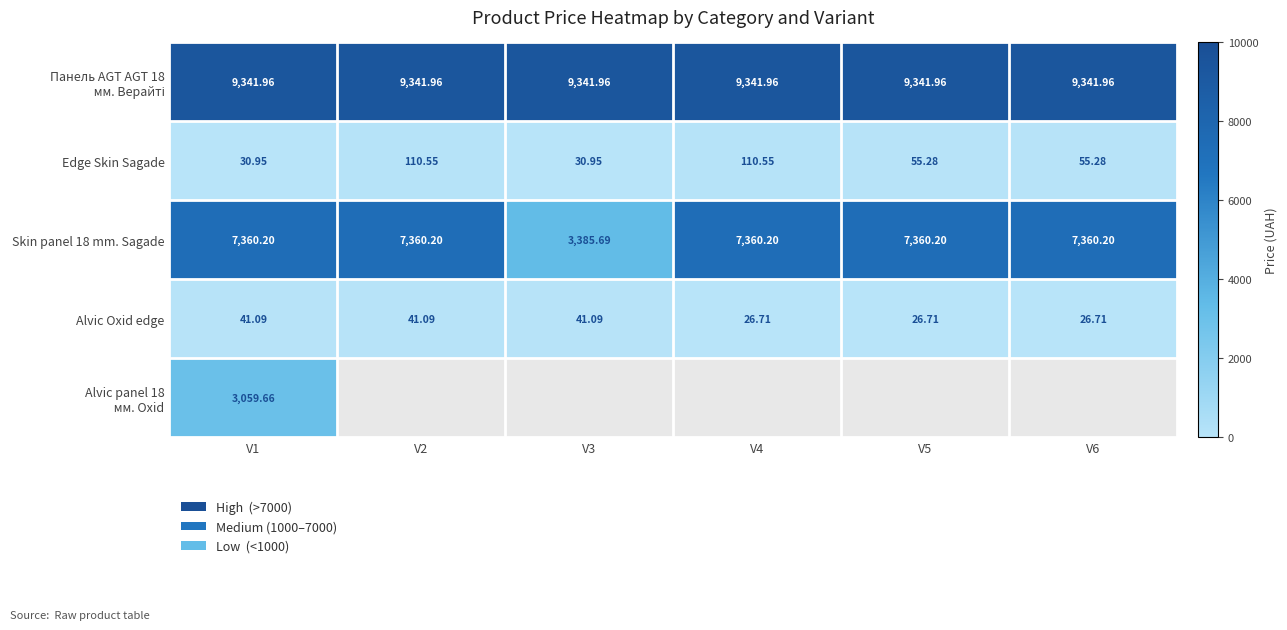

Rank the categories by Alvic panel 18 мм. Oxid value from lowest to highest.

V1, V2, V3, V4, V5, V6